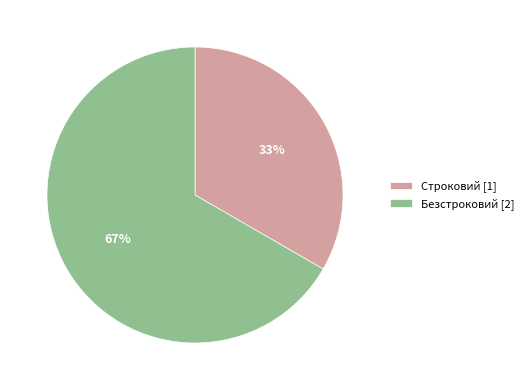

Count the number of slices in the pie.

2